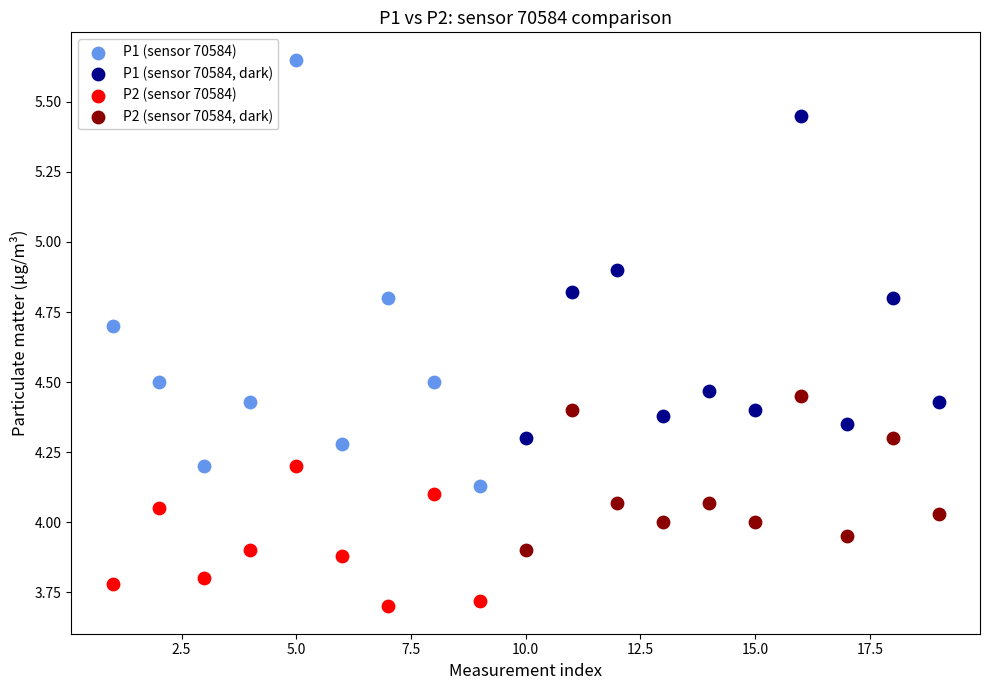

Which series contains the highest Y value?

P1 (sensor 70584)